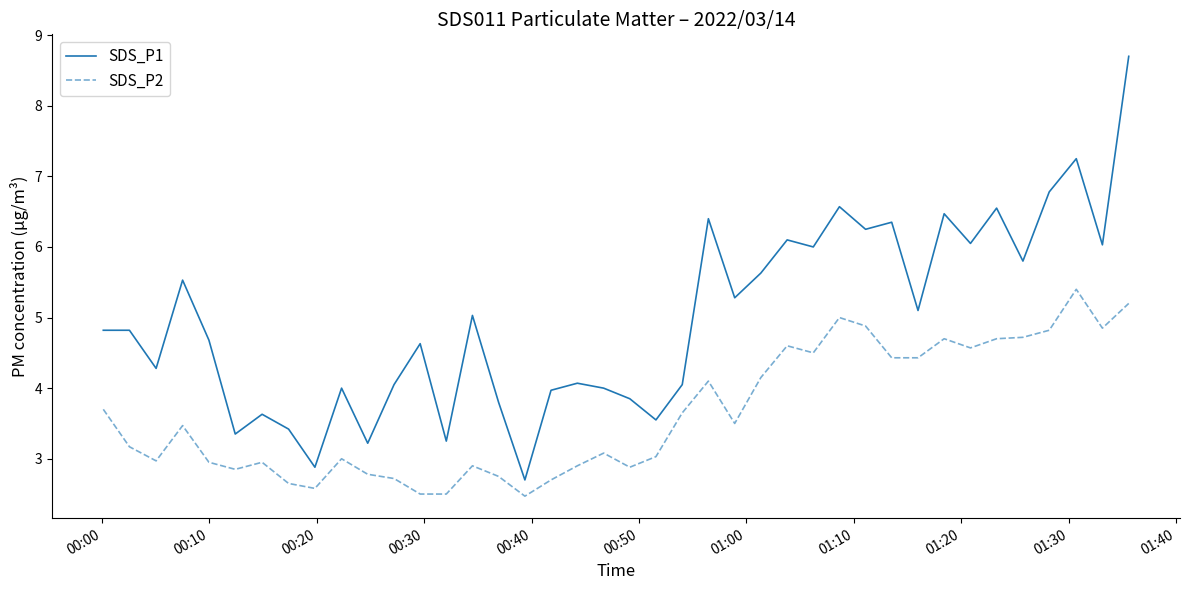

What is the minimum value shown in the chart?

2.5